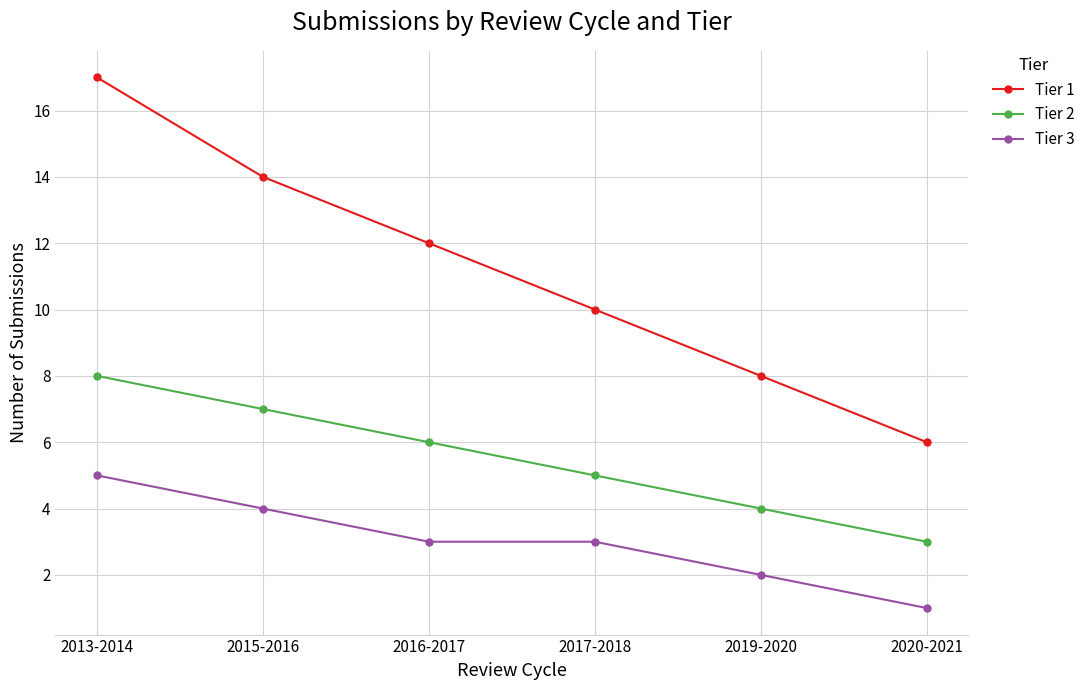

At which label does Tier 1 reach its minimum?

2020-2021